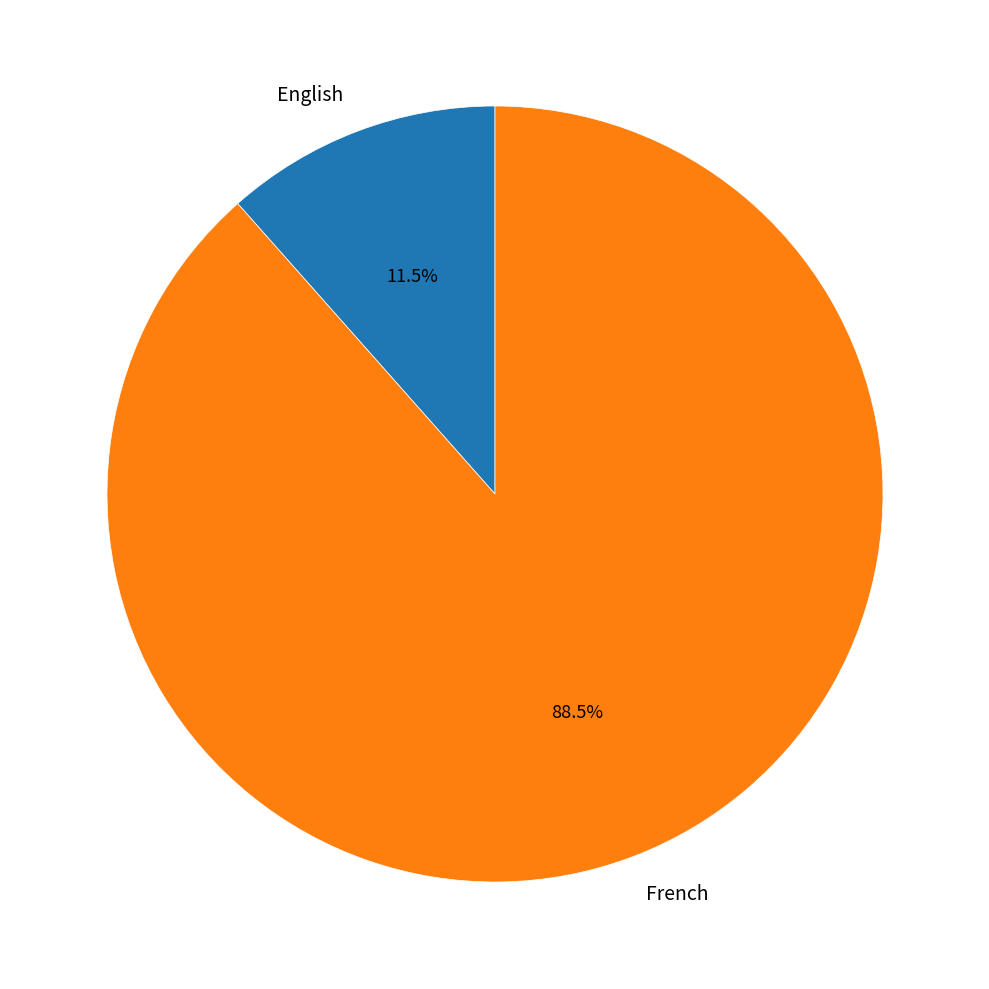

Count the number of slices in the pie.

2